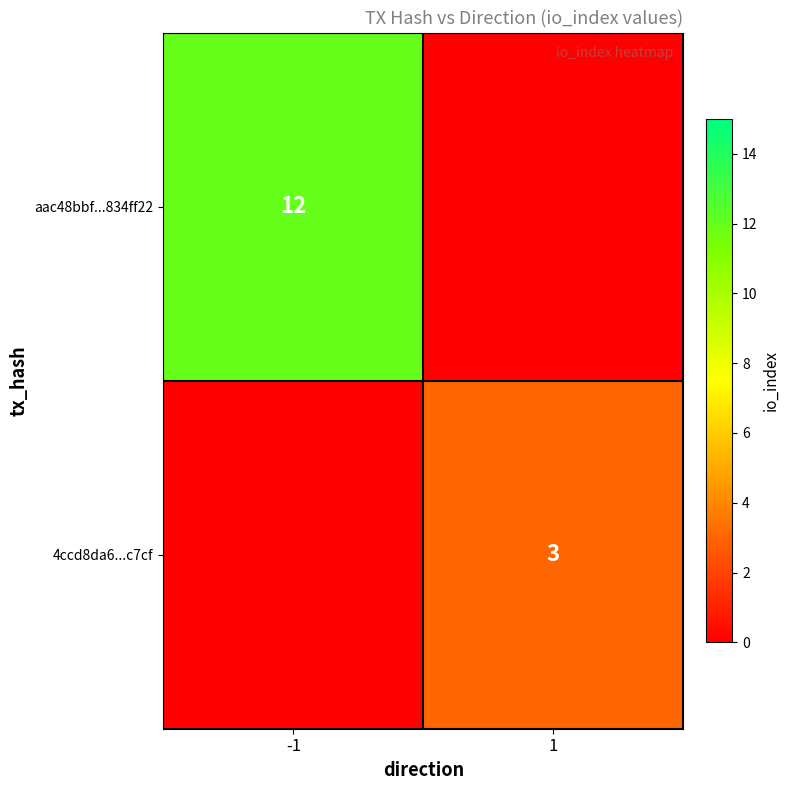

True or false: 4ccd8da6...c7cf has a value of 5 at 1.

False